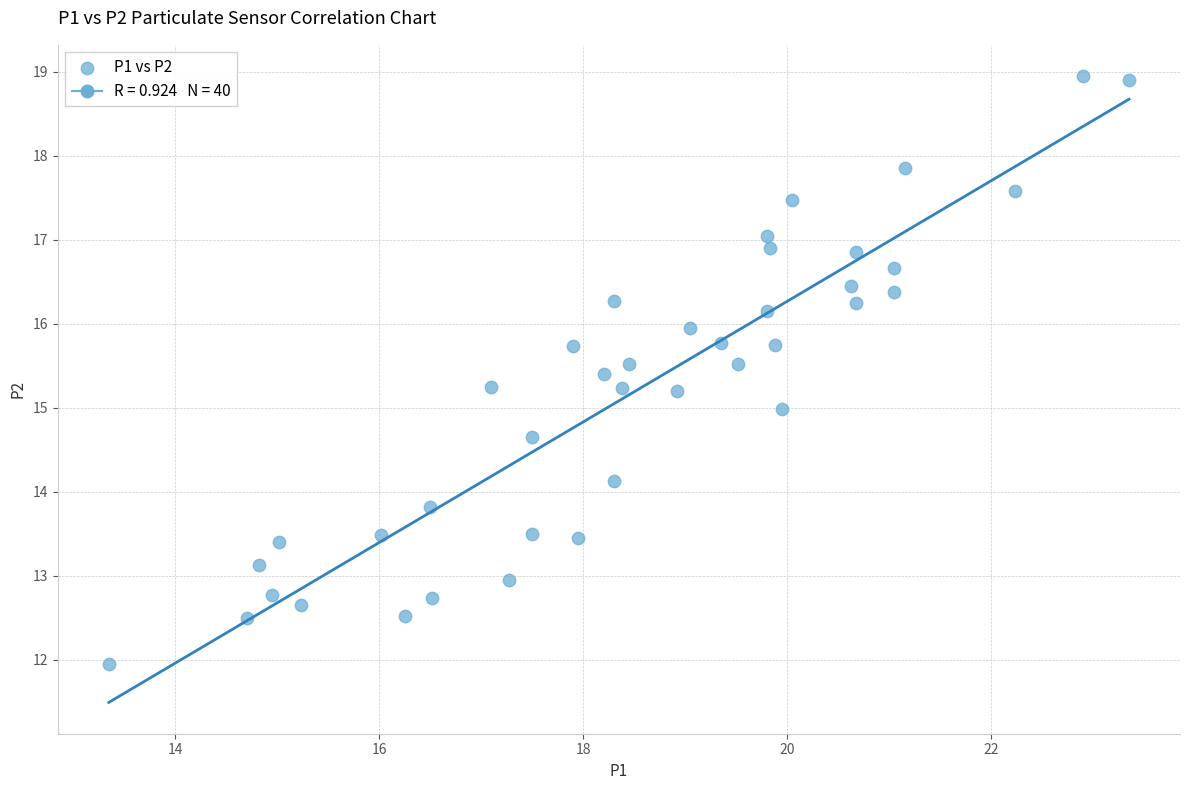

What is the range of Y values (max minus min)?

7.0